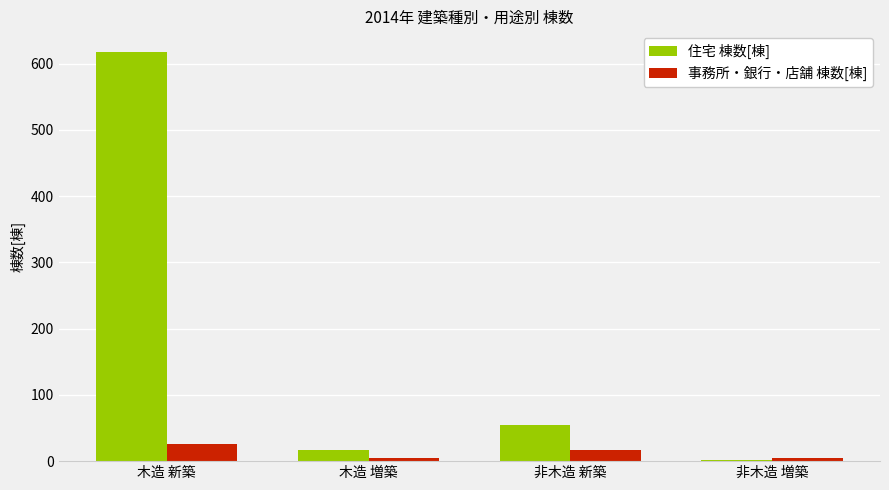

At which category is the sum across all series the highest?

木造 新築